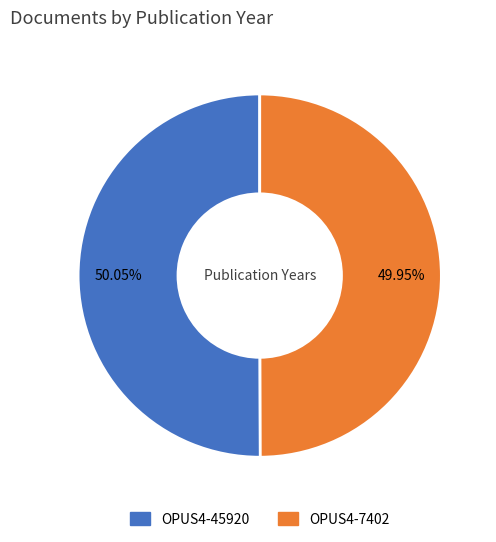

What is the total percentage of OPUS4-7402 and OPUS4-45920?

100.0%